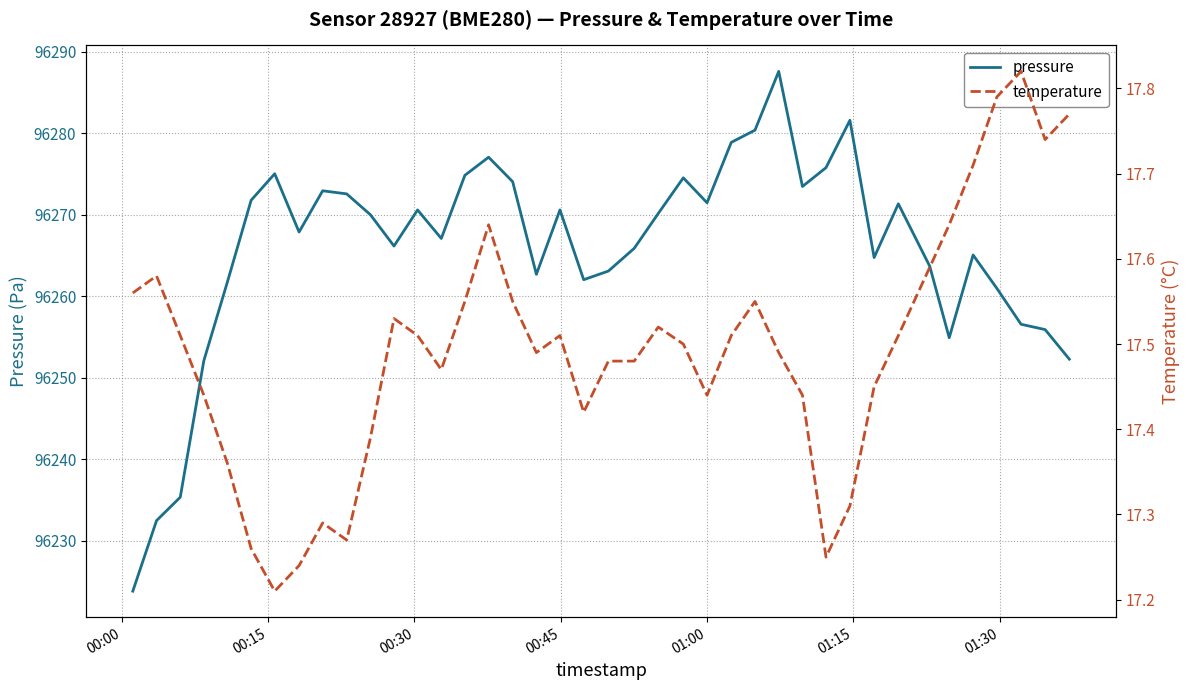

Does the chart have visible grid lines?

Yes